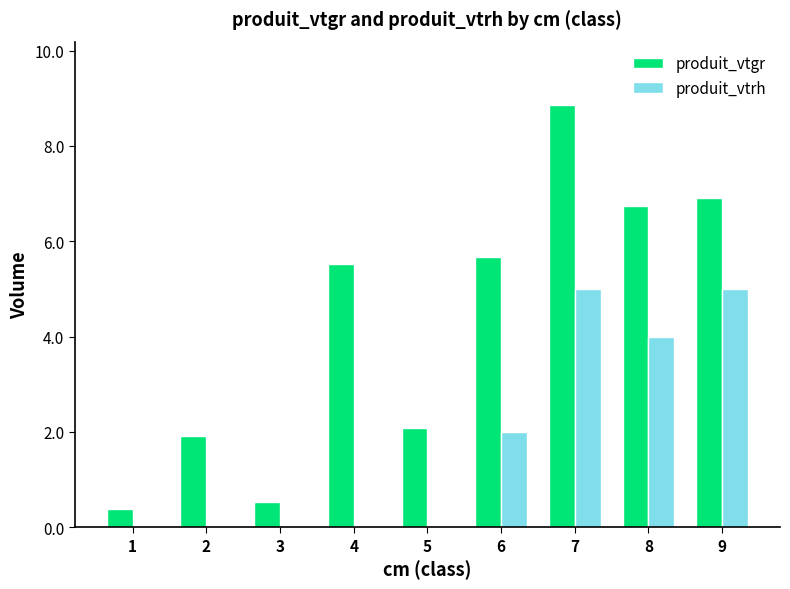

Which series has the widest spread of values?

produit_vtgr